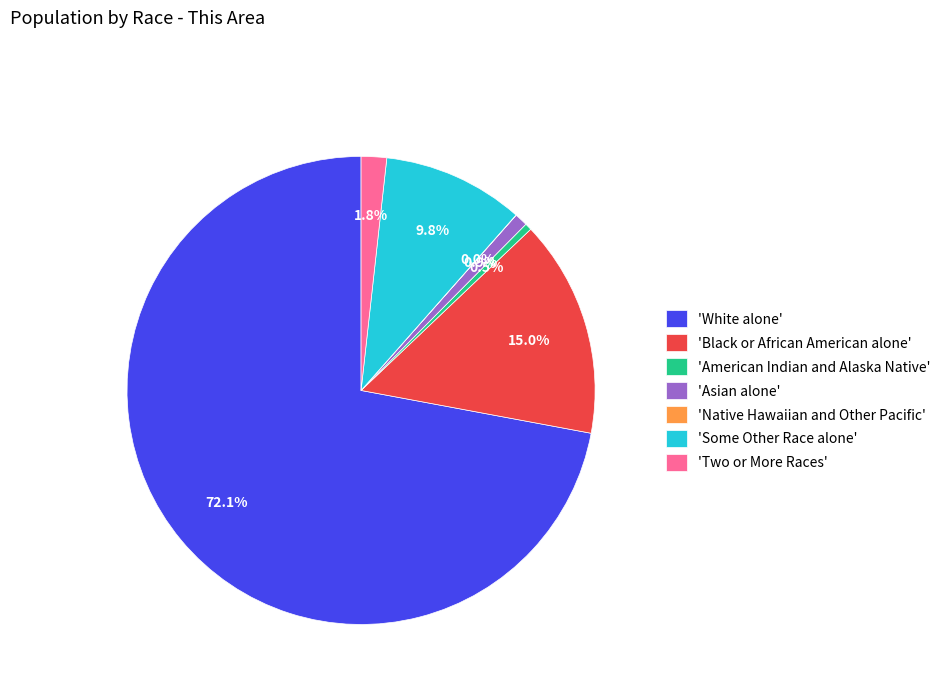

Does any single category account for the majority?

Yes